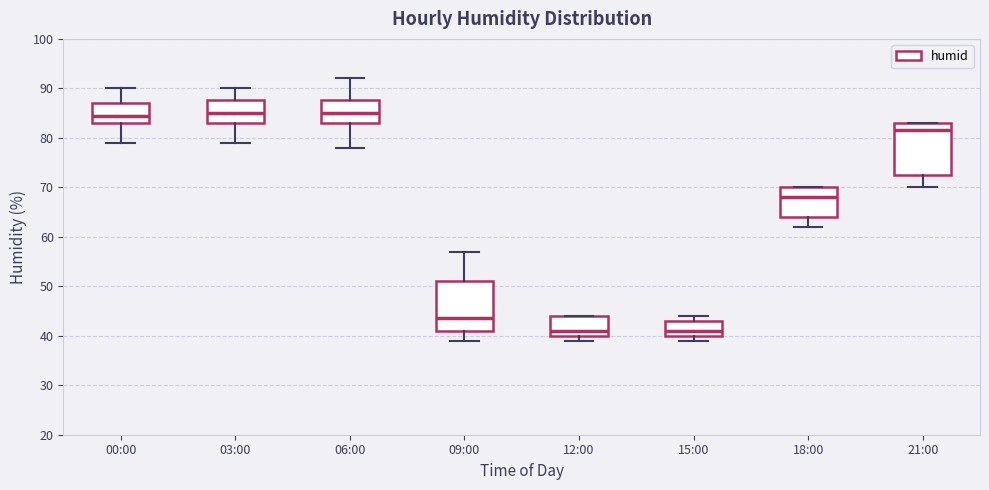

Reading left to right, read every box against the y-axis: the position of its median line, the range the box covers, and the ends of its whiskers. The values are not printed on the chart, so give them approximately, as read against the axis.

00:00: median 85, box 83 to 87, whiskers 79 to 90
03:00: median 85, box 83 to 88, whiskers 79 to 90
06:00: median 85, box 83 to 88, whiskers 78 to 92
09:00: median 44, box 41 to 51, whiskers 39 to 57
12:00: median 41, box 40 to 44, whiskers 39 to 44
15:00: median 41, box 40 to 43, whiskers 39 to 44
18:00: median 68, box 64 to 70, whiskers 62 to 70
21:00: median 82, box 73 to 83, whiskers 70 to 83